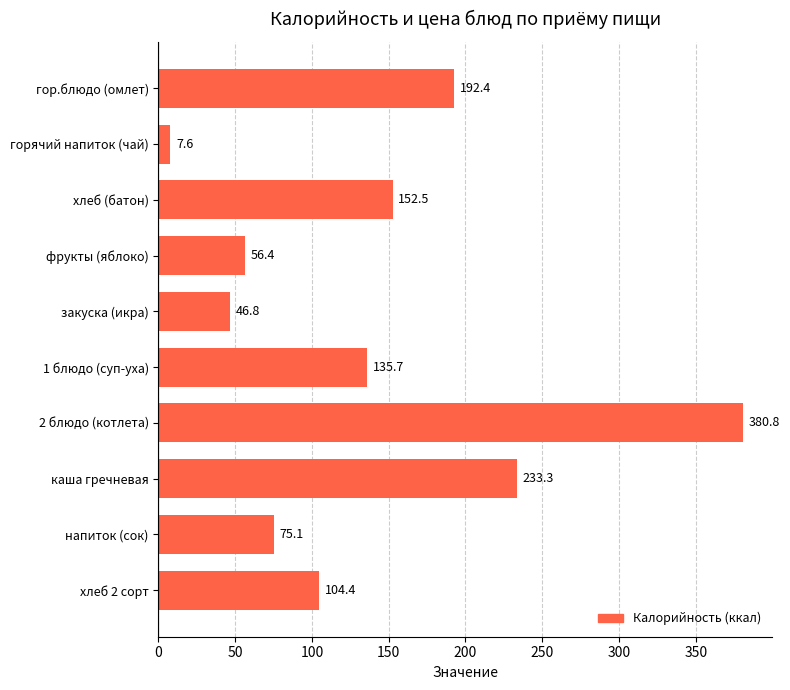

What is the difference between the maximum and second lowest values?

334.0